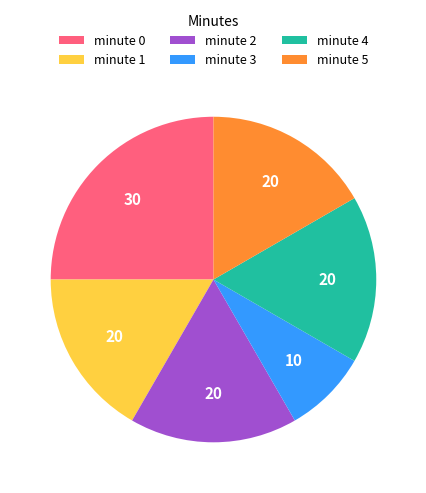

Is there any slice that represents more than half of the pie?

No